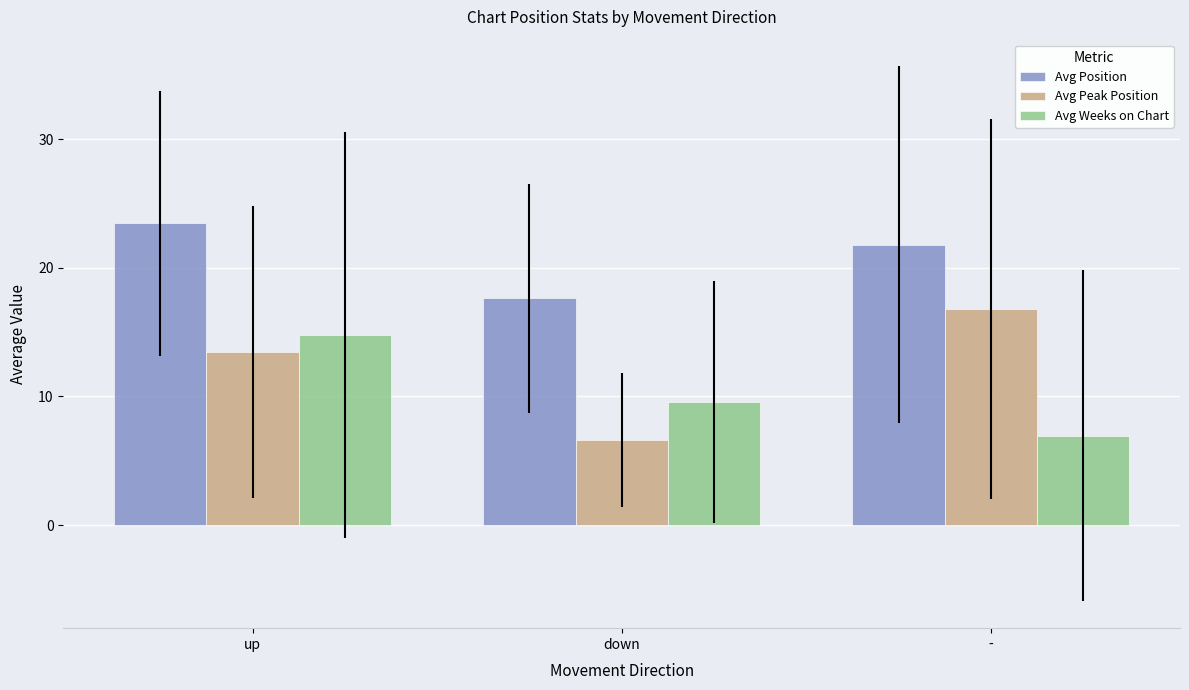

Which series has the widest spread of values?

Avg Peak Position